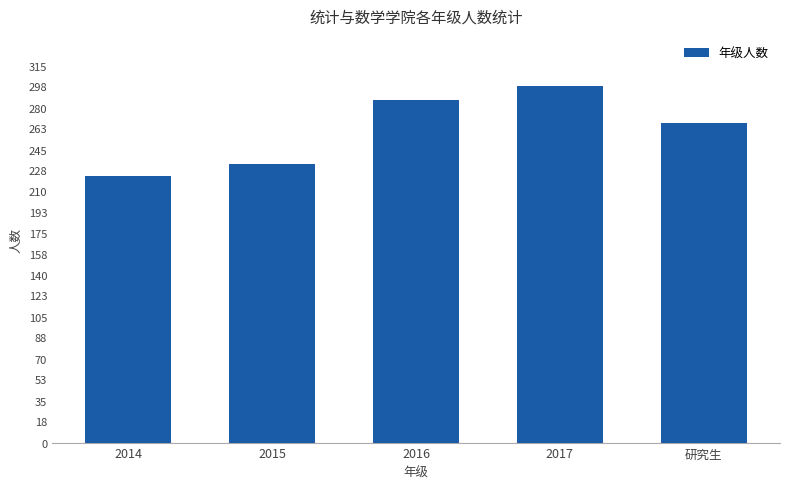

What is the difference between the values at 研究生 and 2017?

31